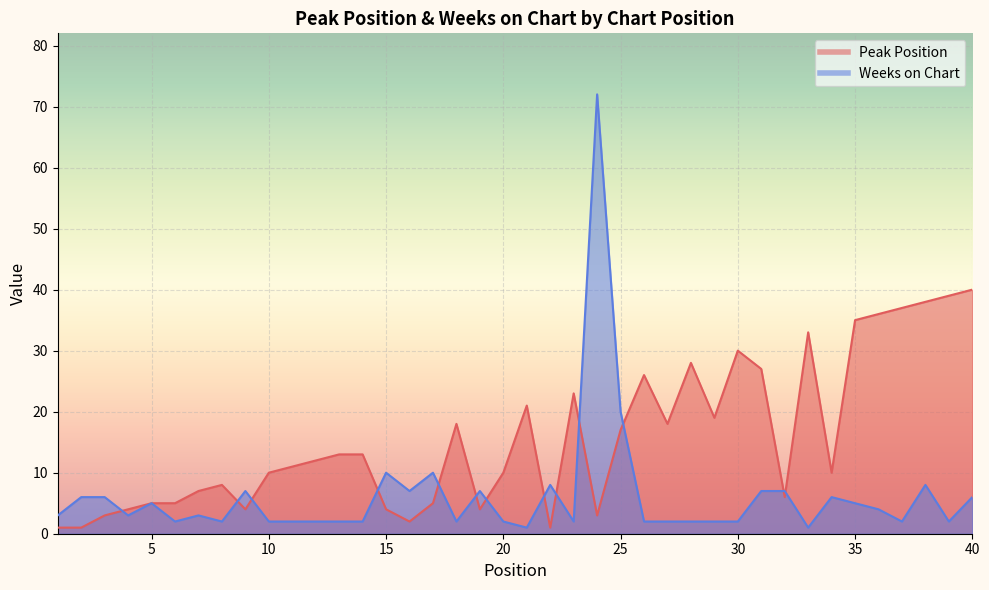

After their last crossing, which series has the higher values: Weeks on Chart or Peak Position?

Peak Position